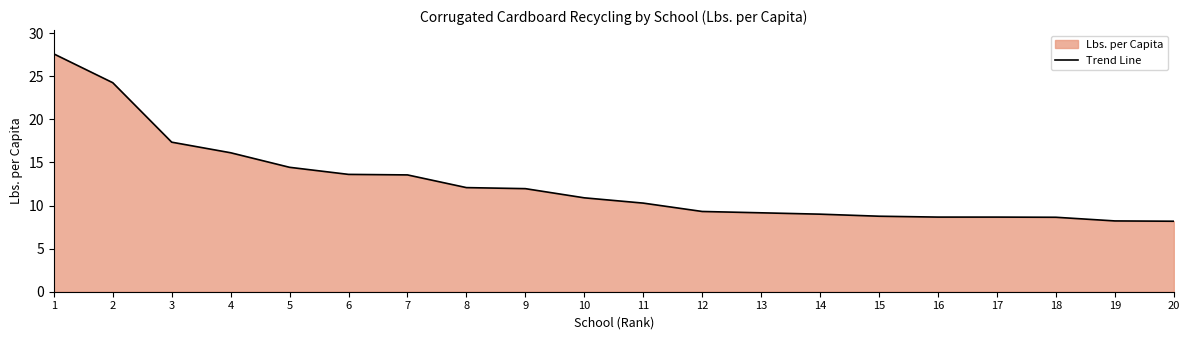

How many distinct data groups are displayed?

1